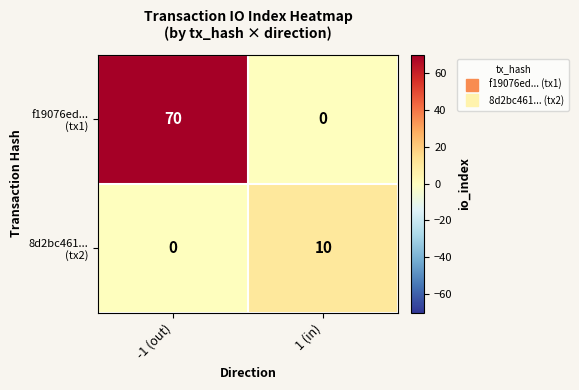

Which category has the highest value across all series?

-1 (out)